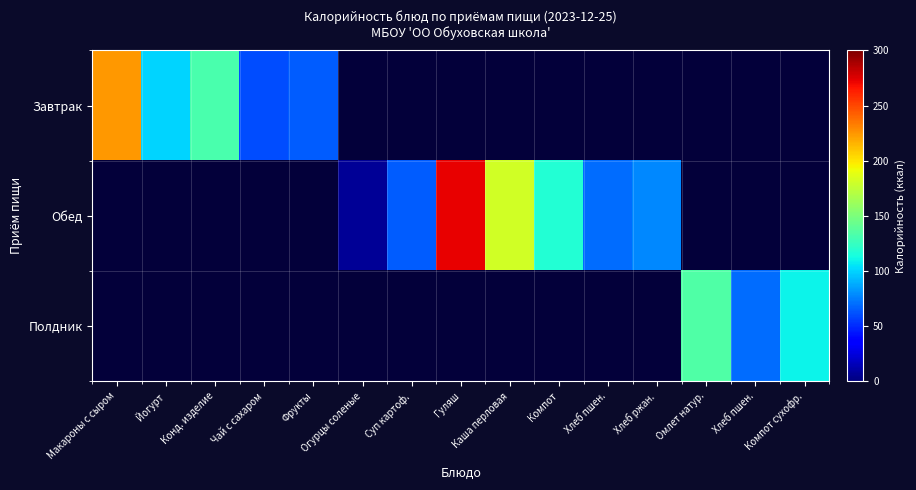

Between Хлеб пшен. and Омлет натур., which is larger?

Омлет натур.